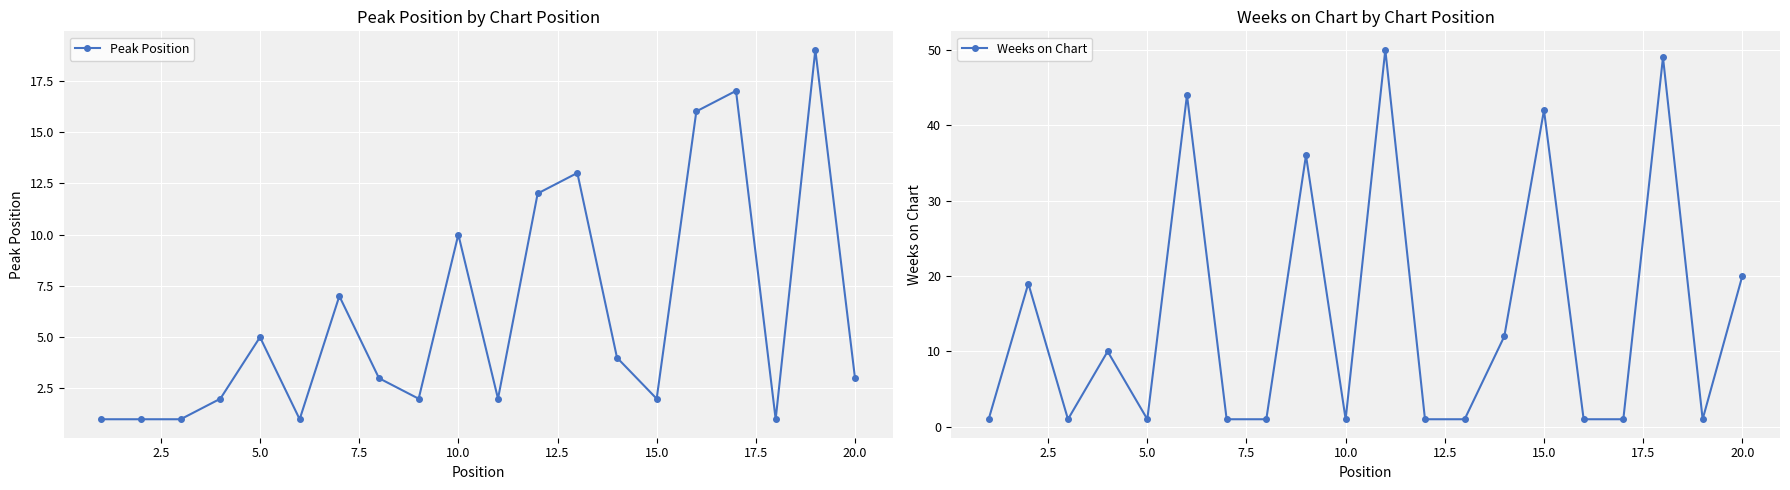

After their last crossing, which series has the higher values: Peak Position or Weeks on Chart?

Weeks on Chart